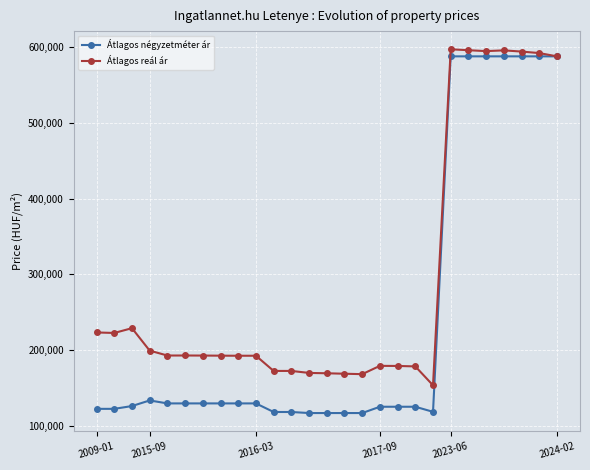

What is the smallest value displayed?

116666